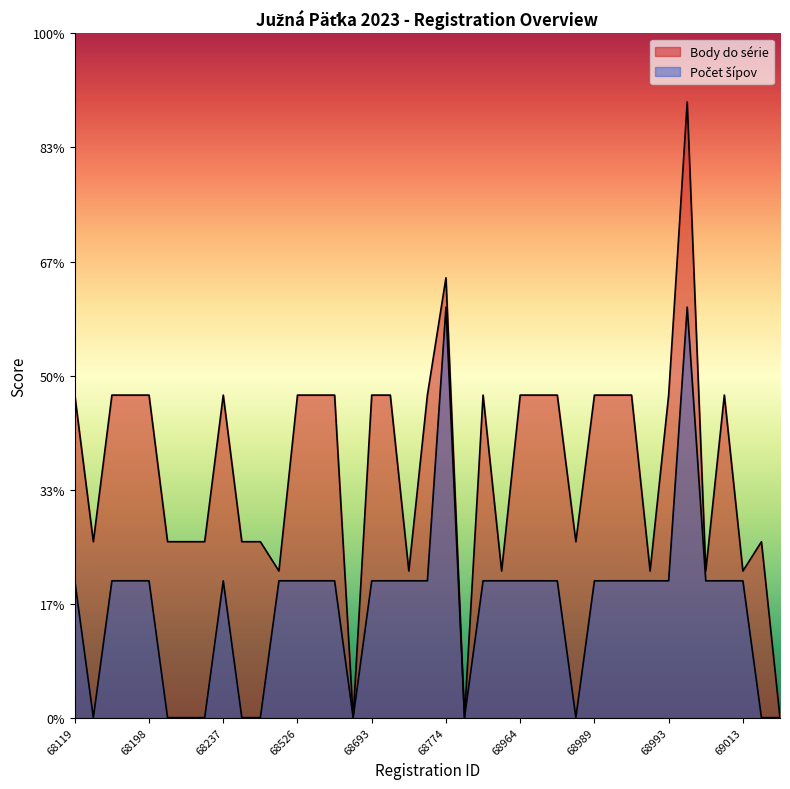

What is the sum of the Počet šípov values at 68635 and 68964?

12.0